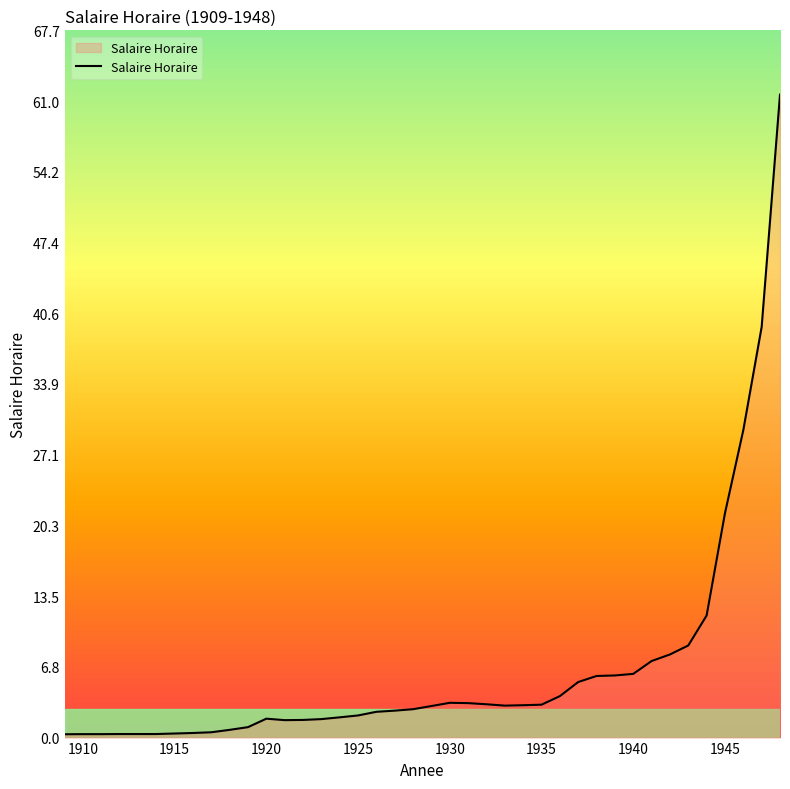

What is the maximum value shown in the chart?

61.6